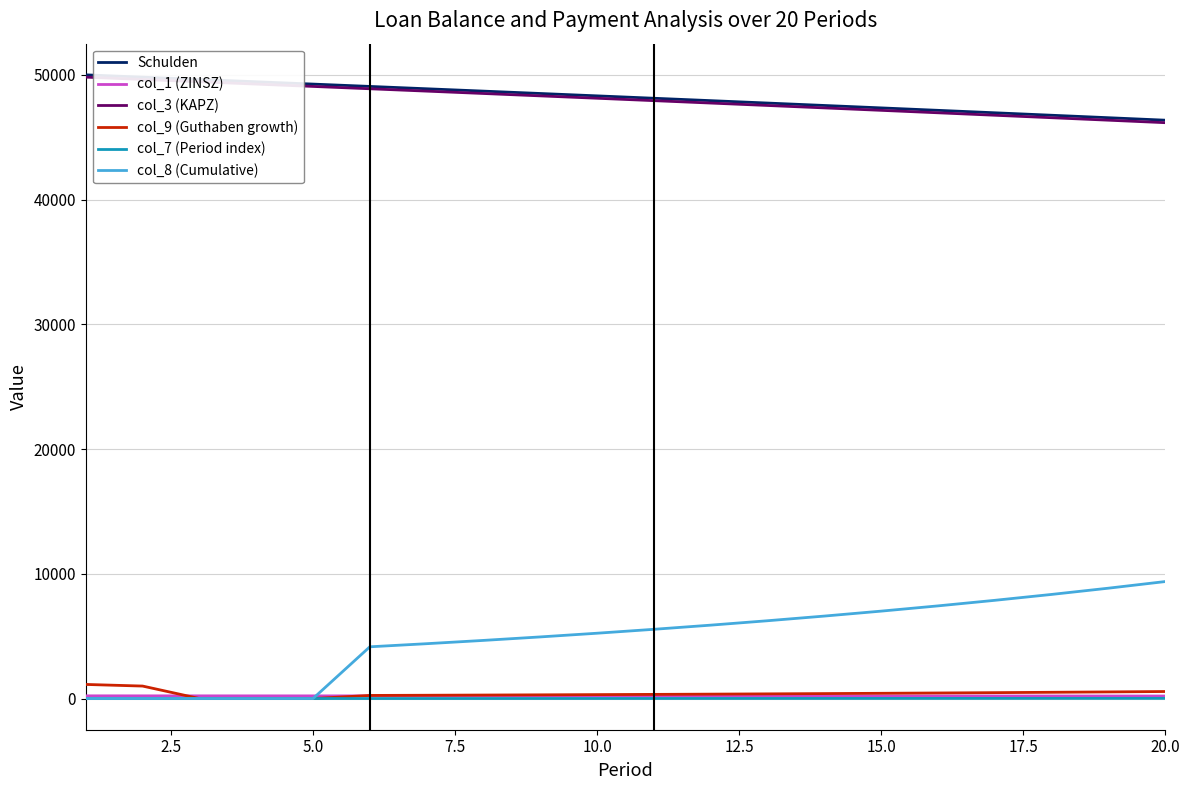

Which series has the widest spread of values?

col_8 (Cumulative)